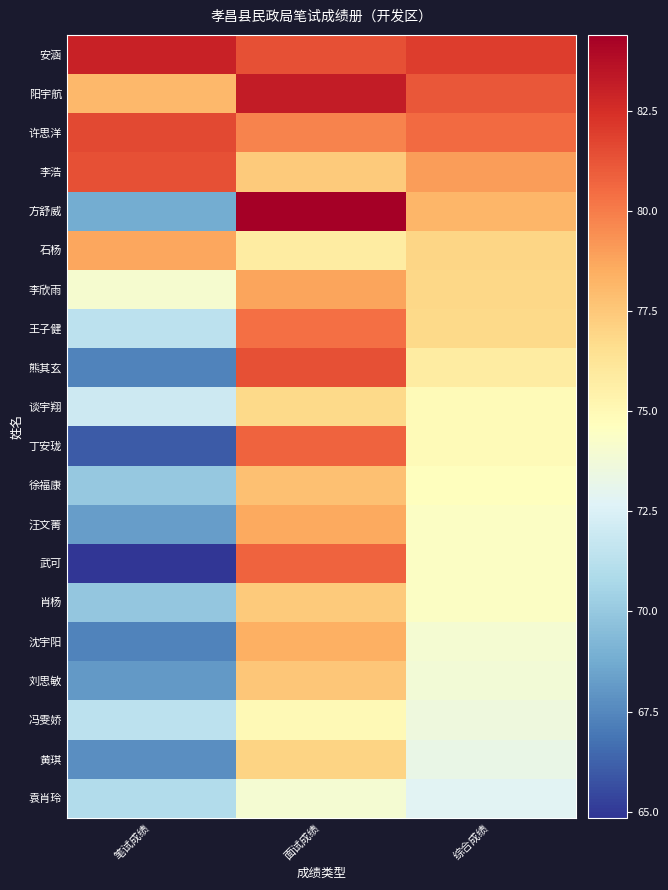

Reading right to left, list all the values displayed in this chart.

安涵: 综合成绩=82.0	面试成绩=81.4	笔试成绩=83.0
阳宇航: 综合成绩=81.2	面试成绩=83.2	笔试成绩=78.1
许思洋: 综合成绩=80.5	面试成绩=79.8	笔试成绩=81.7
李浩: 综合成绩=79.0	面试成绩=77.4	笔试成绩=81.4
方舒威: 综合成绩=78.1	面试成绩=84.4	笔试成绩=68.8
石杨: 综合成绩=77.0	面试成绩=75.8	笔试成绩=78.7
李欣雨: 综合成绩=76.9	面试成绩=78.8	笔试成绩=74.0
王子健: 综合成绩=76.8	面试成绩=80.4	笔试成绩=71.4
熊其玄: 综合成绩=75.8	面试成绩=81.4	笔试成绩=67.4
谈宇翔: 综合成绩=74.9	面试成绩=76.8	笔试成绩=72.0
丁安珑: 综合成绩=74.9	面试成绩=80.8	笔试成绩=66.0
徐福康: 综合成绩=74.7	面试成绩=77.8	笔试成绩=70.0
汪文菁: 综合成绩=74.5	面试成绩=78.6	笔试成绩=68.3
武可: 综合成绩=74.4	面试成绩=80.8	笔试成绩=64.8
肖杨: 综合成绩=74.4	面试成绩=77.4	笔试成绩=69.9
沈宇阳: 综合成绩=74.0	面试成绩=78.4	笔试成绩=67.3
刘思敏: 综合成绩=73.8	面试成绩=77.6	笔试成绩=68.1
冯雯娇: 综合成绩=73.6	面试成绩=75.0	笔试成绩=71.4
黄琪: 综合成绩=73.3	面试成绩=77.0	笔试成绩=67.7
袁肖玲: 综合成绩=72.8	面试成绩=74.0	笔试成绩=71.0